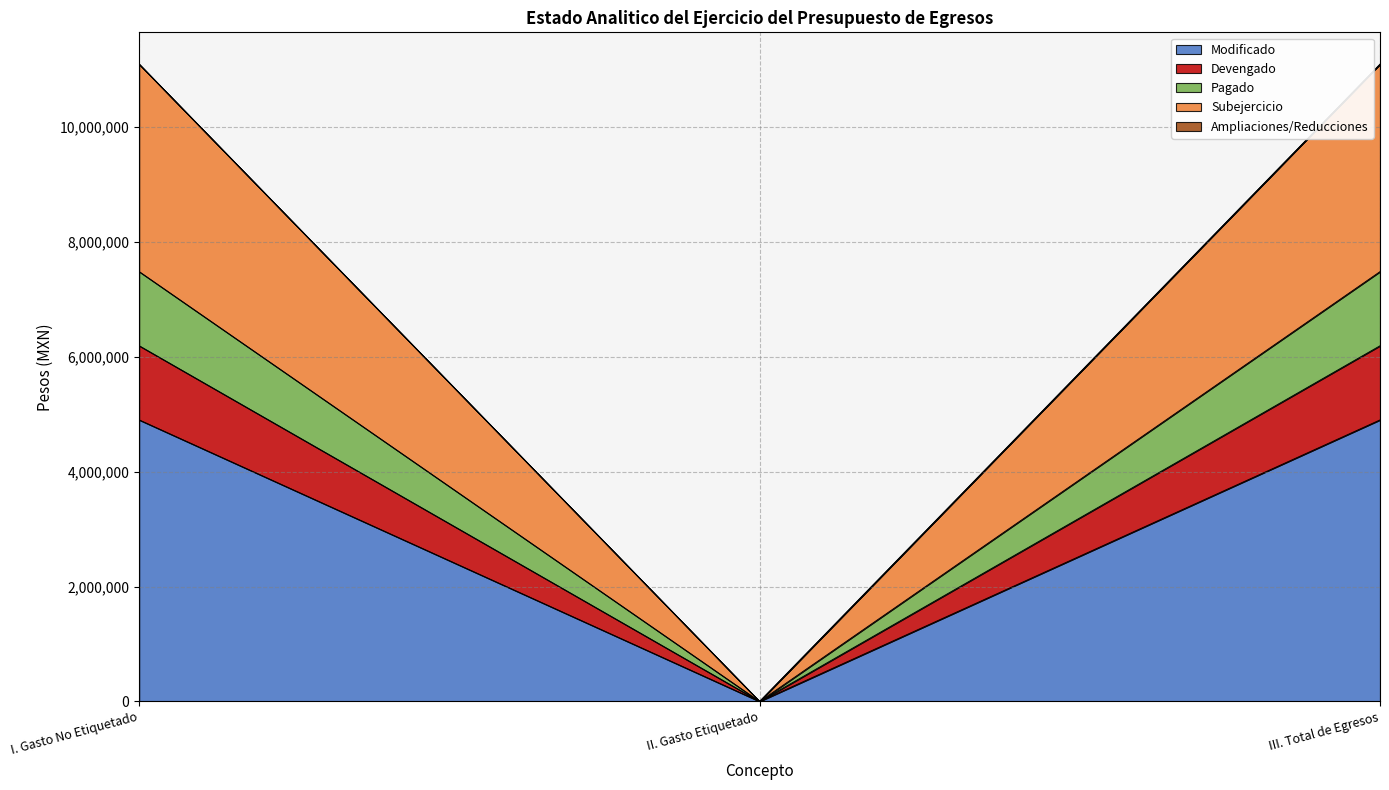

Does the chart display data point markers on the line(s)?

No